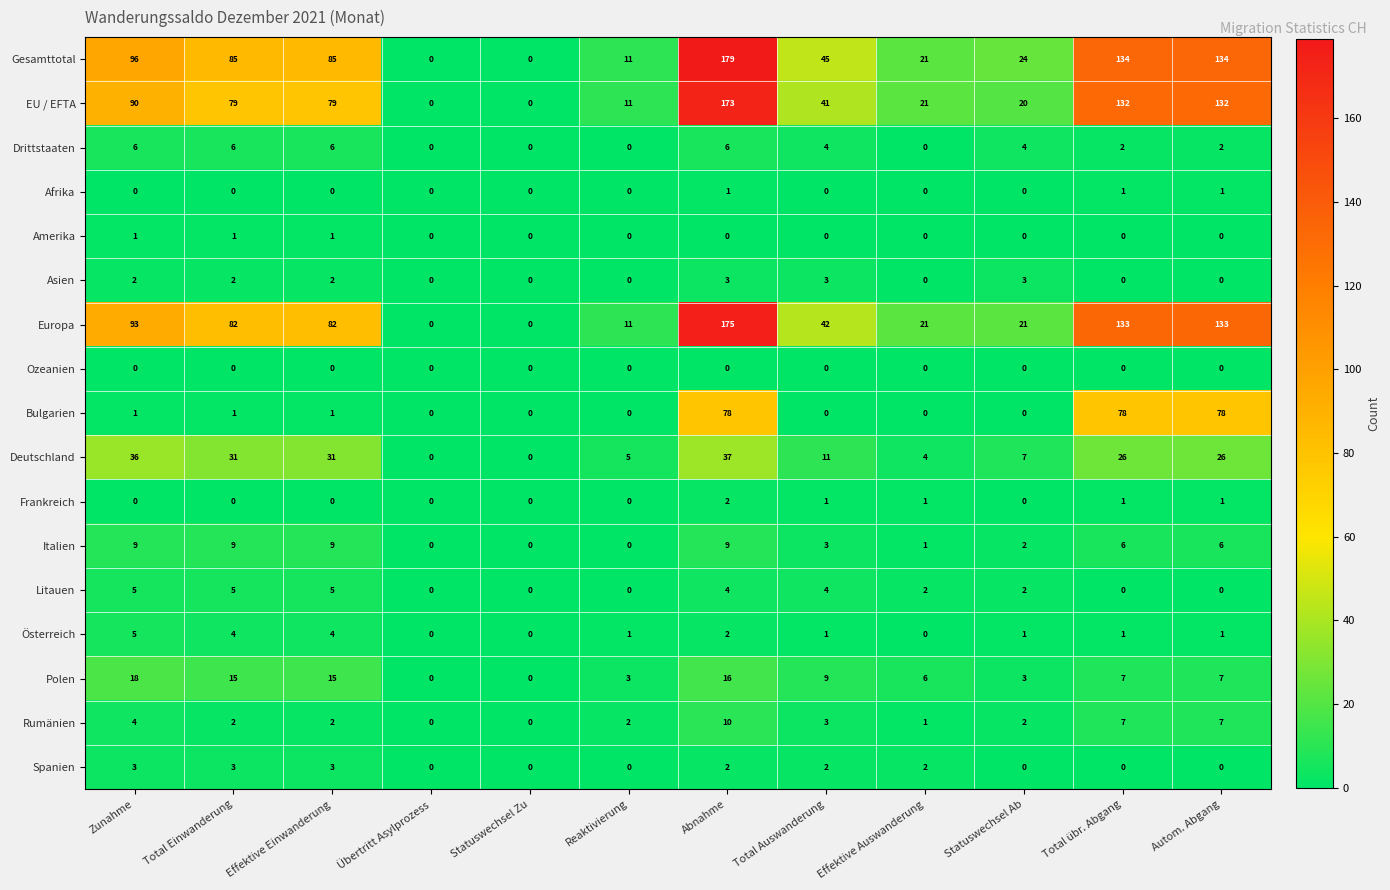

What is the average value of the EU / EFTA series?

65